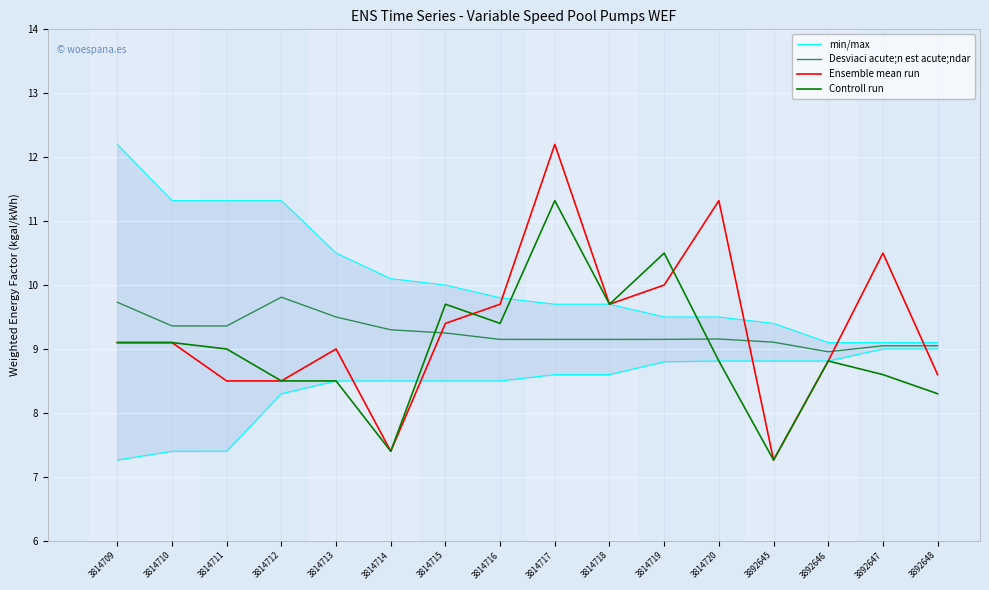

What is the greatest value displayed?

12.2